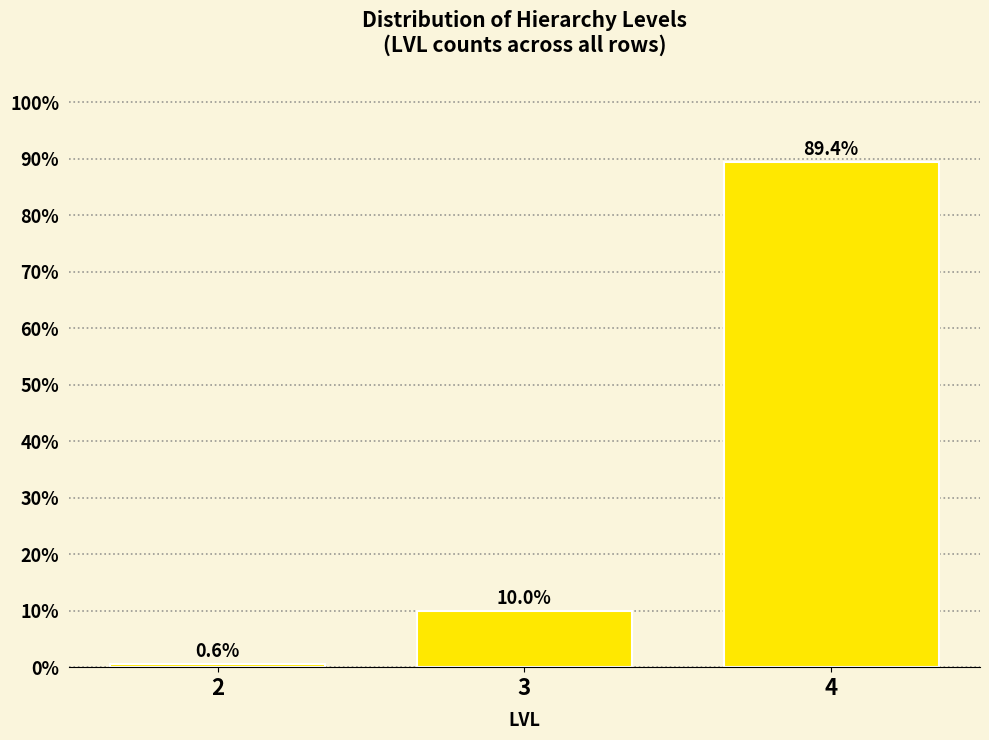

Reading left to right, extract all data points from this chart.

2=0.6	3=10.0	4=89.4